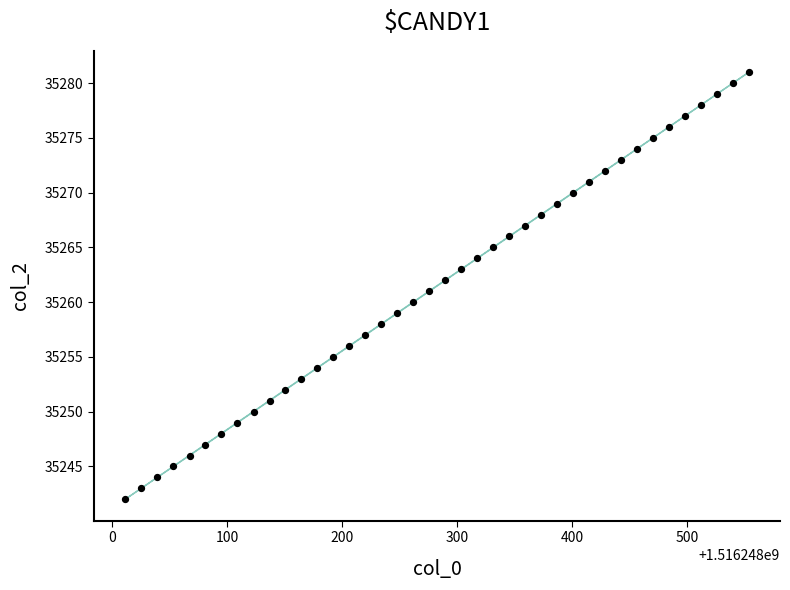

What is the range of Y values (max minus min)?

39